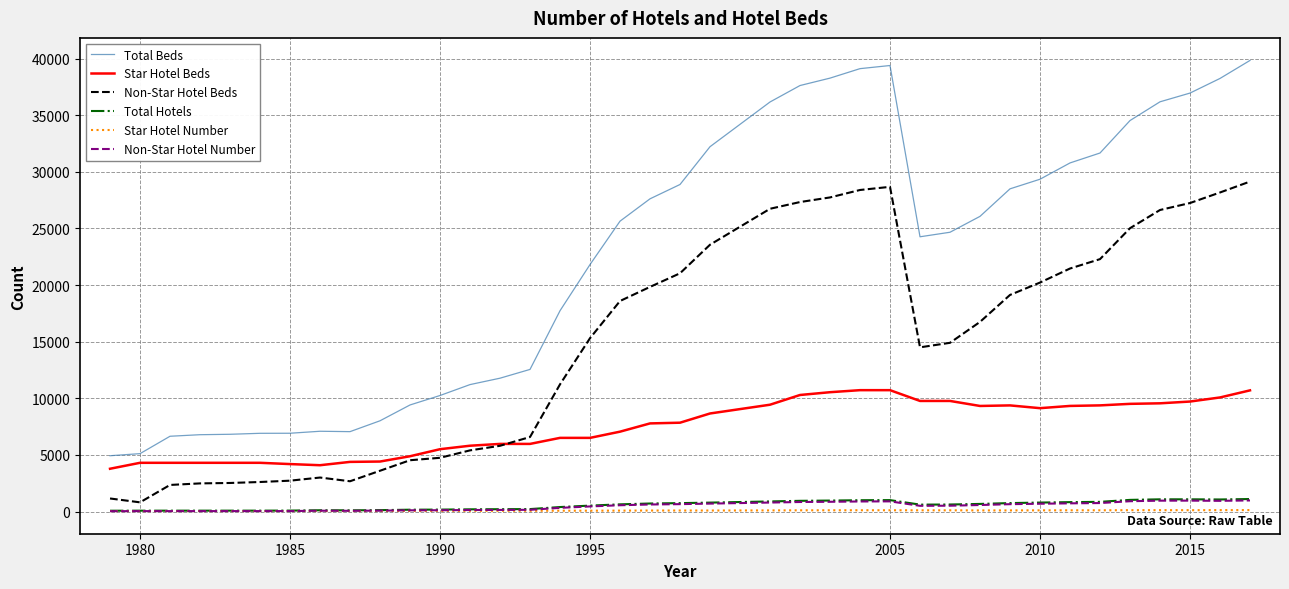

Which series has the widest spread of values?

Total Beds